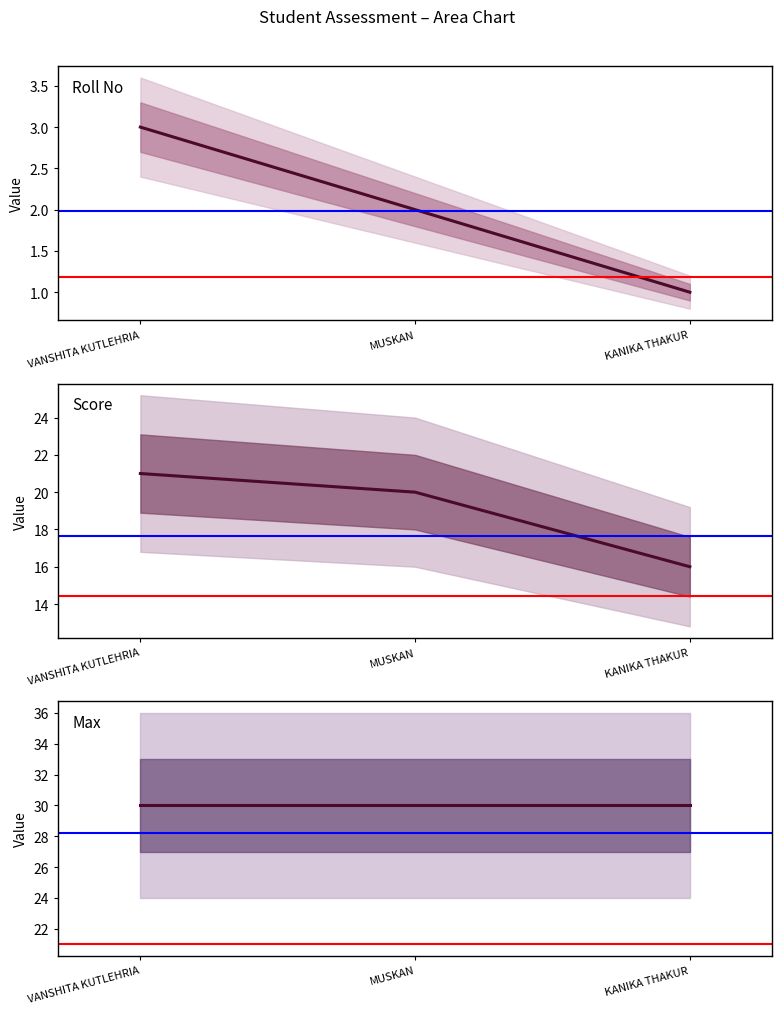

What is the value of the Roll No point at the 3rd from the left?

1